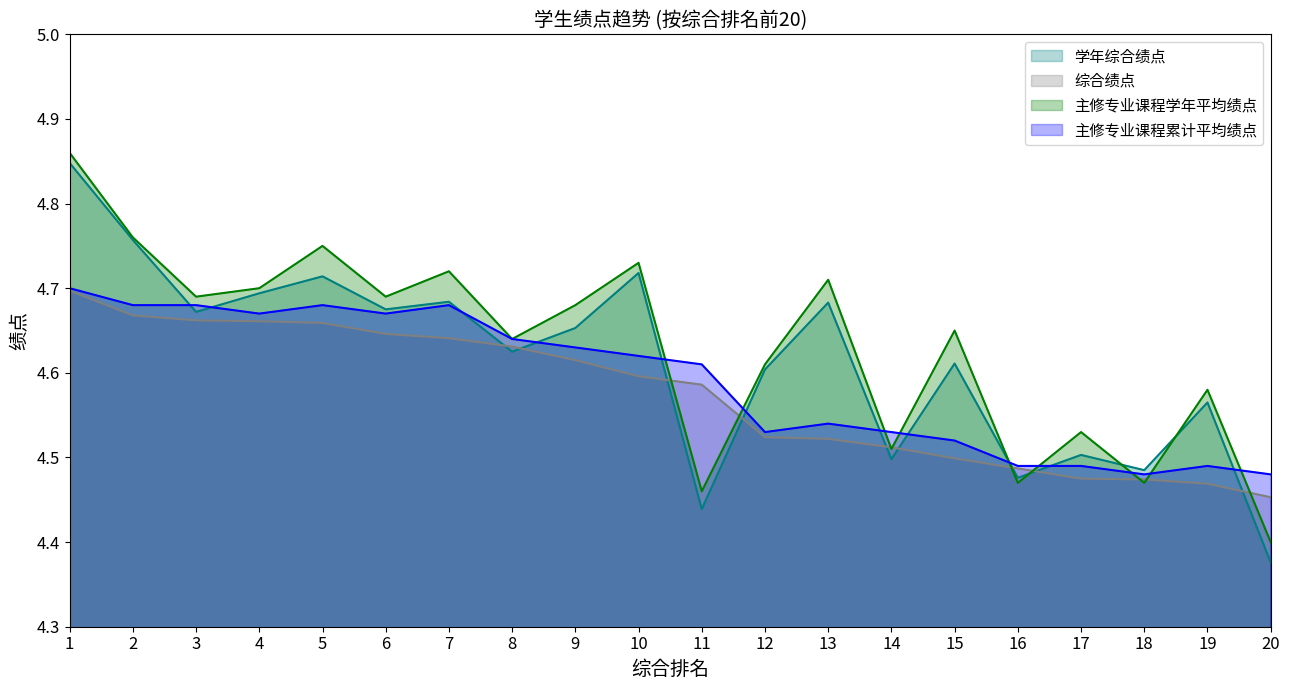

True or false: 主修专业课程累计平均绩点 has a value of 1.3 at 9.

False